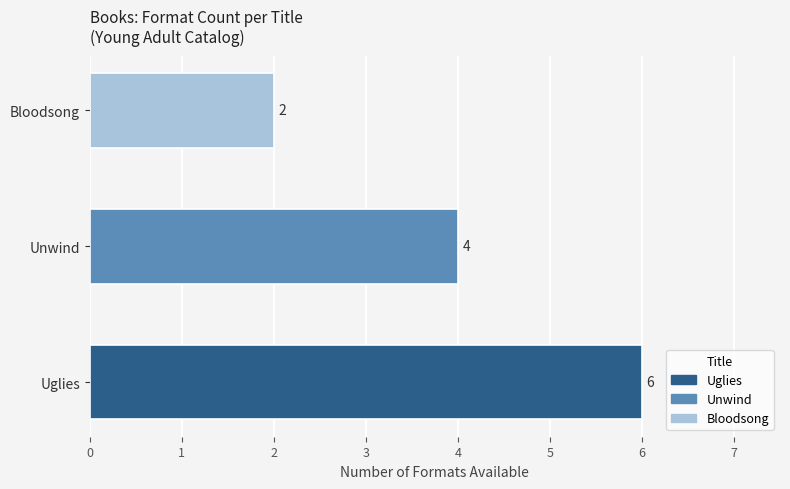

What is the sum of the values at Unwind and Bloodsong?

6